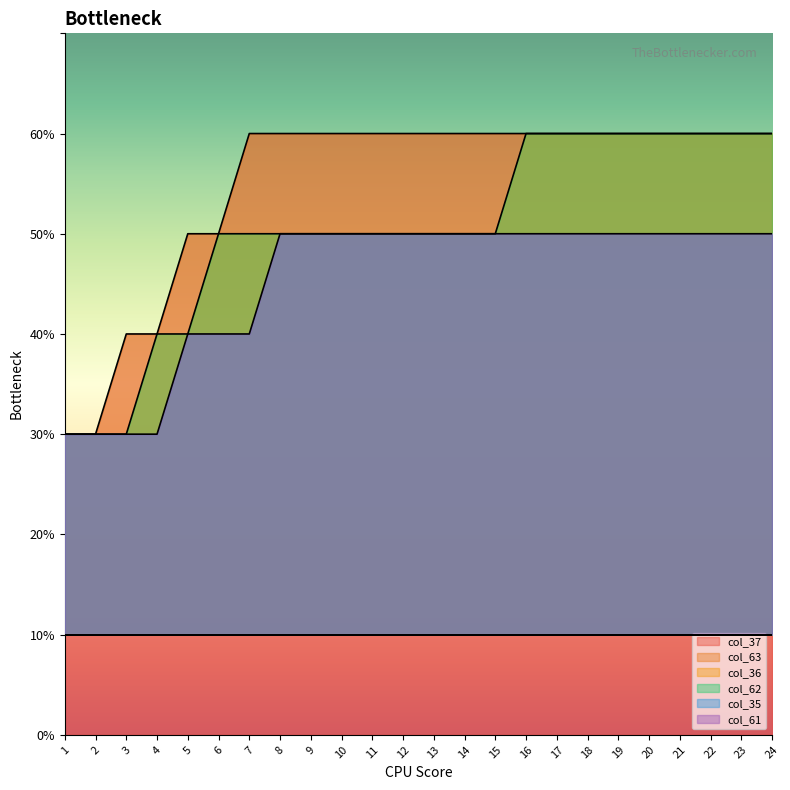

What is the total value across all series at 8?

16